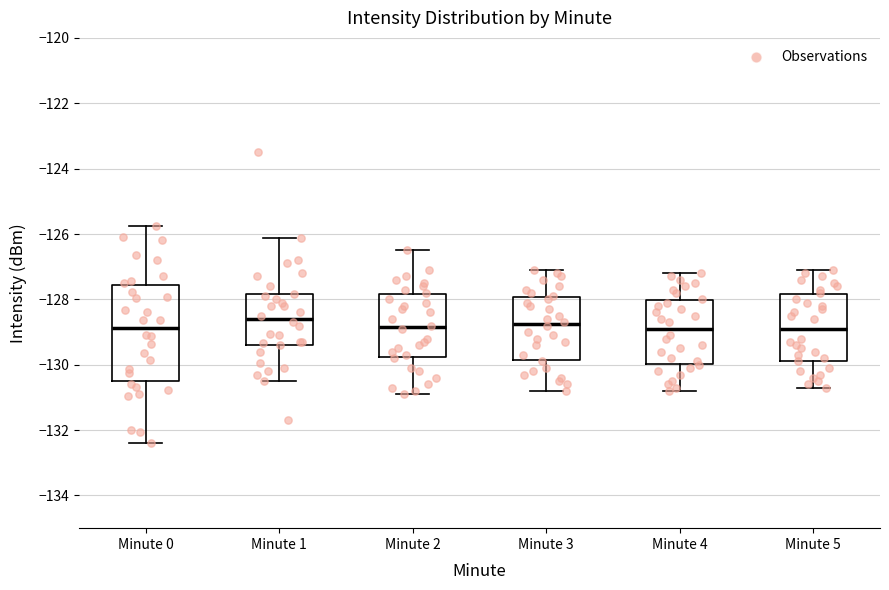

Reading left to right, transcribe this box plot: for each box, give where its median line is, the range the box spans, and where its two whiskers end, as read against the y-axis. The values are not printed on the chart, so give them approximately, as read against the axis.

Minute 0: median -128.8, box -130.6 to -127.6, whiskers -132.4 to -125.8
Minute 1: median -128.6, box -129.4 to -127.8, whiskers -130.4 to -126.2
Minute 2: median -128.8, box -129.8 to -127.8, whiskers -130.8 to -126.4
Minute 3: median -128.8, box -129.8 to -128.0, whiskers -130.8 to -127.0
Minute 4: median -128.8, box -130.0 to -128.0, whiskers -130.8 to -127.2
Minute 5: median -128.8, box -129.8 to -127.8, whiskers -130.6 to -127.0